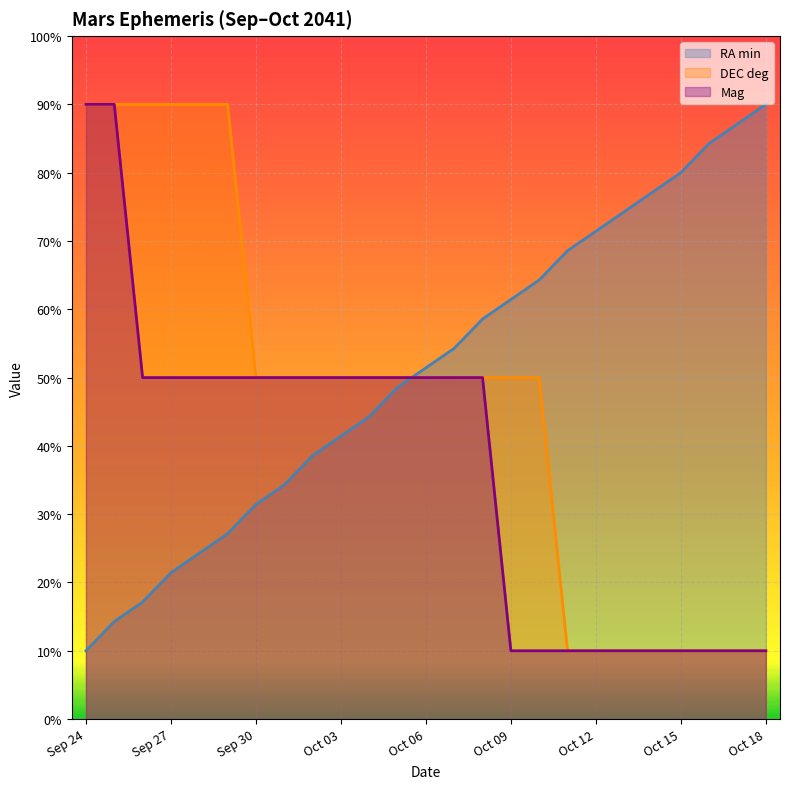

Is the value of DEC deg at Sep 29 greater than the value of RA min at Oct 18?

No